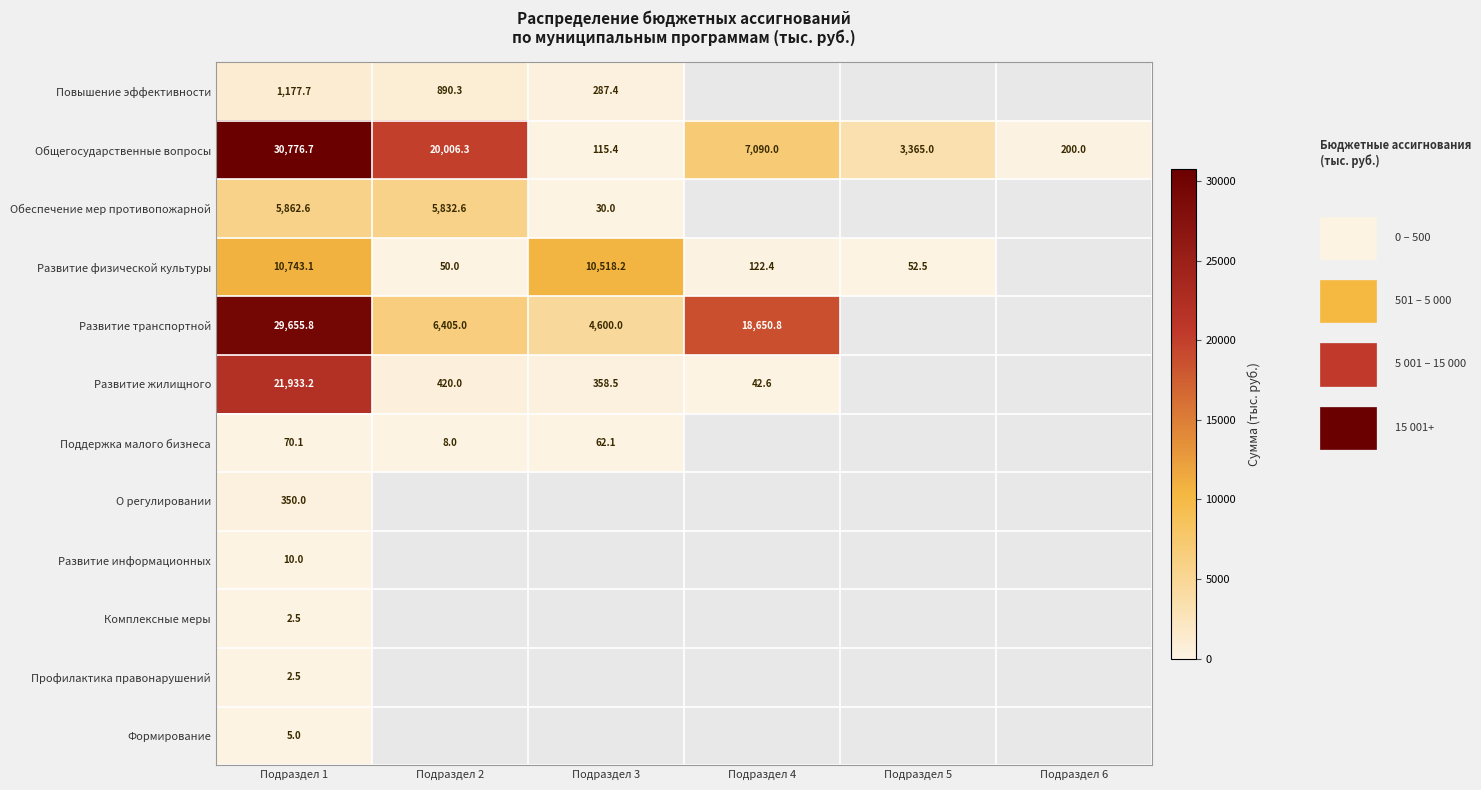

What is the maximum value shown in the chart?

30776.7